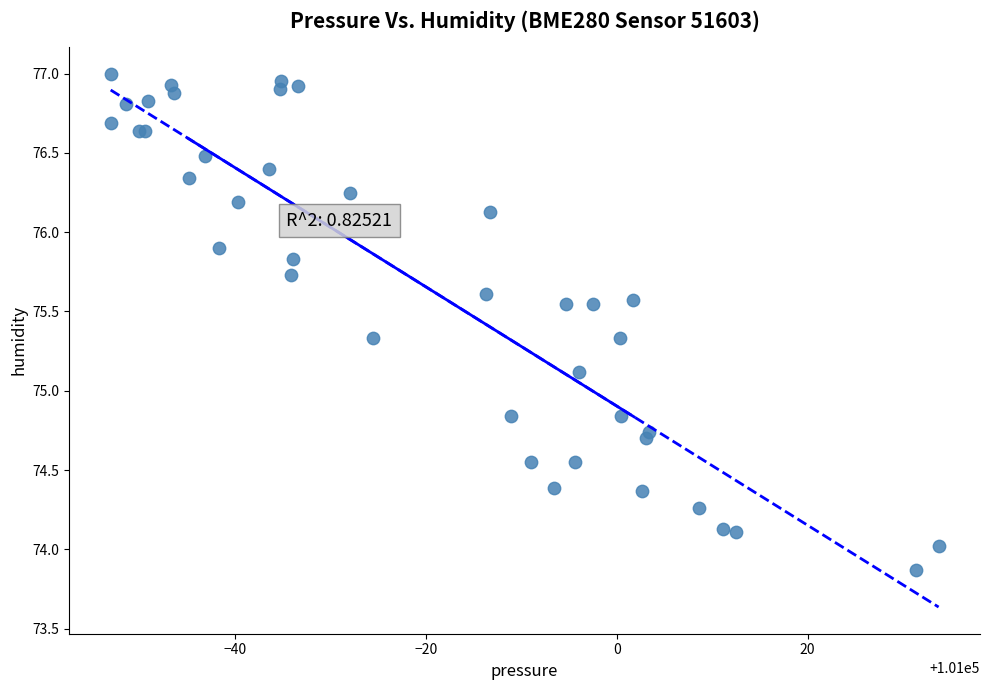

What Y value in the scatter plot is closest to 75?

75.1